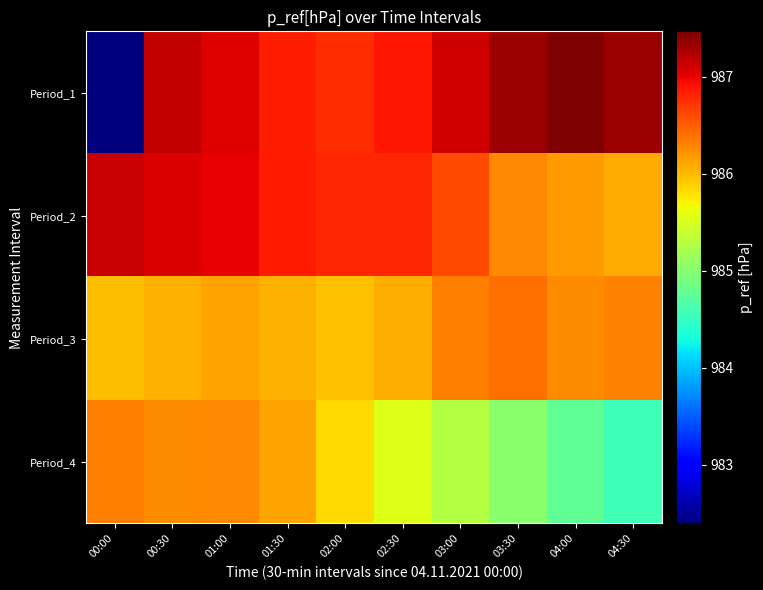

Which series changed the most between 00:30 and 03:00?

Period_4